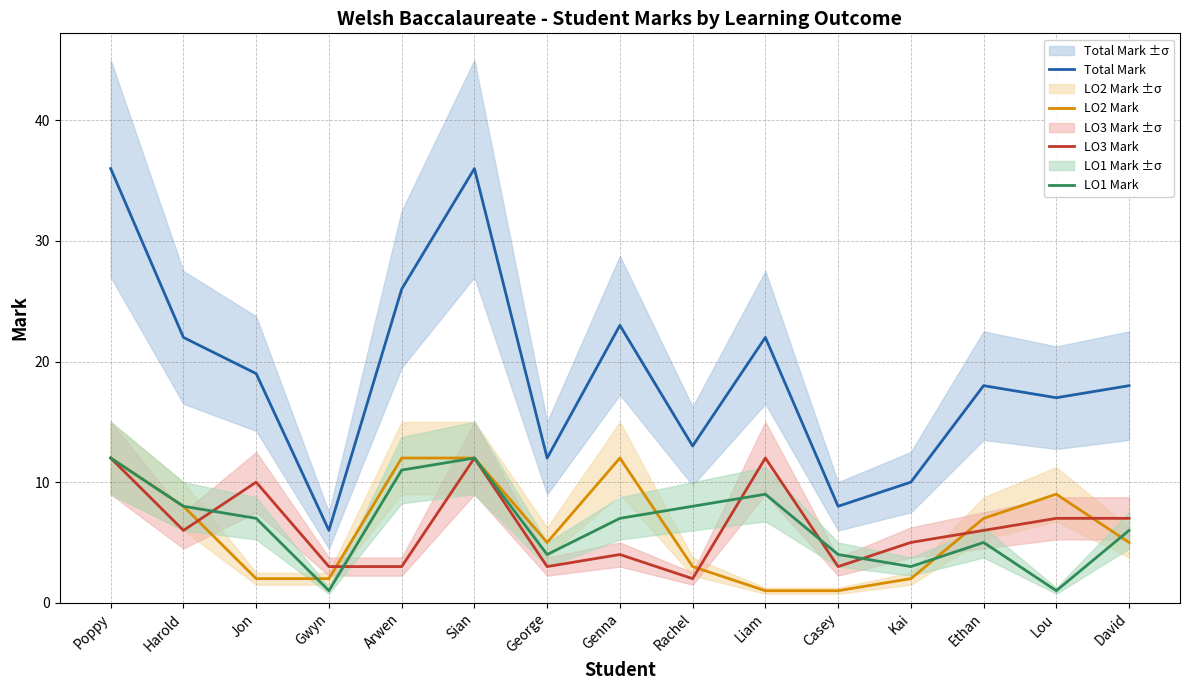

Which series has the largest total across all categories?

Total Mark